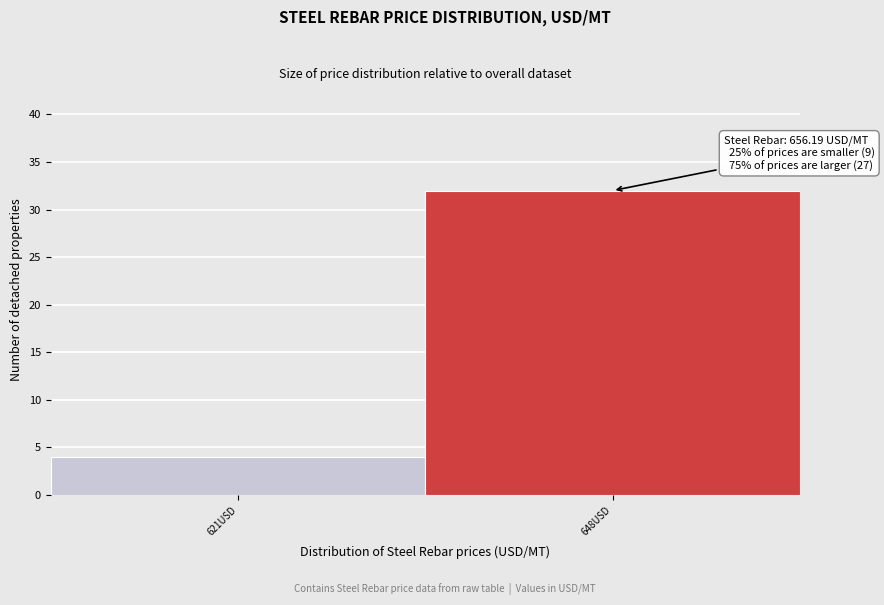

Reading right to left, extract all data points from this chart.

648USD=32	621USD=4